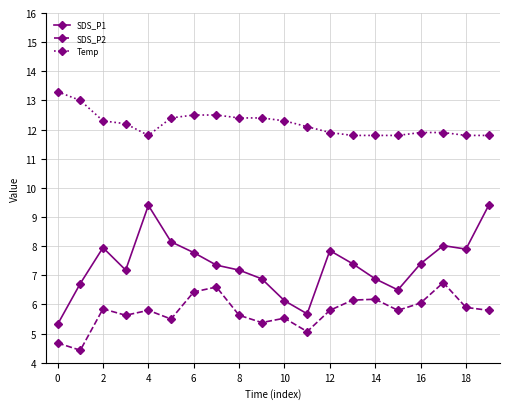

What is the difference between the maximum and minimum values in the SDS_P2 series?

2.3